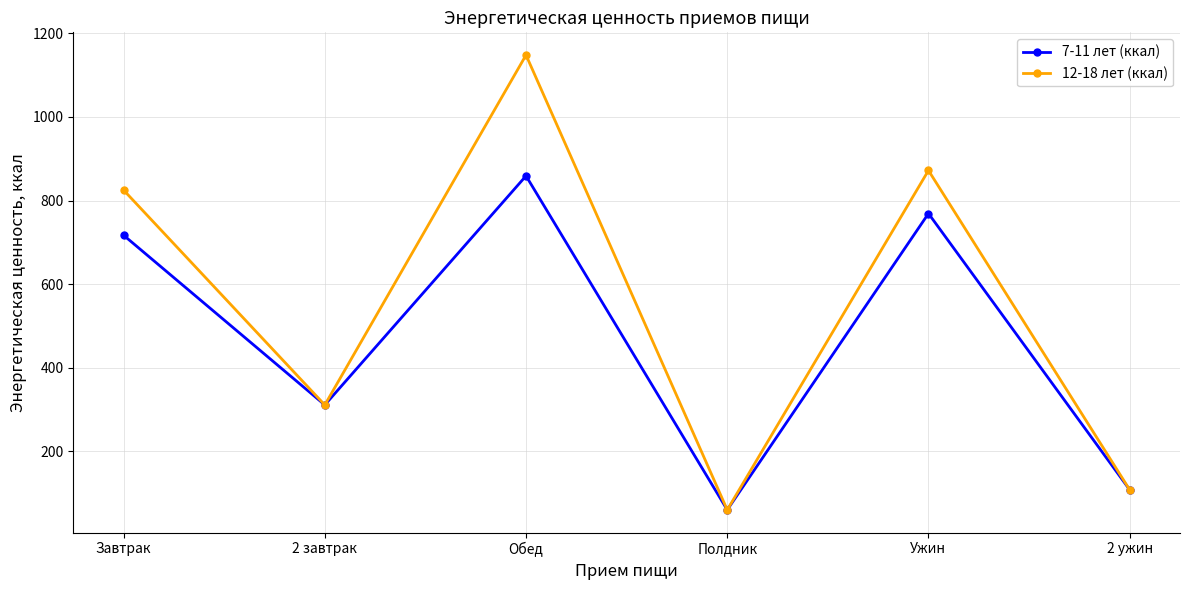

Which label corresponds to the largest value in the chart?

Обед